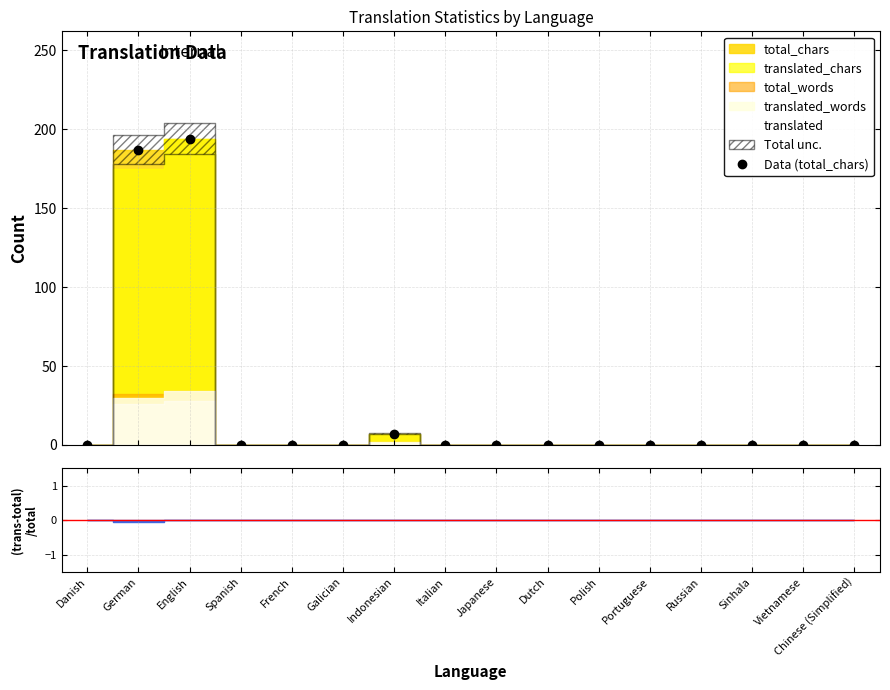

Rank the categories by value from lowest to highest.

Danish, Spanish, French, Galician, Italian, Japanese, Dutch, Polish, Portuguese, Russian, Sinhala, Vietnamese, Chinese (Simplified), Indonesian, German, English